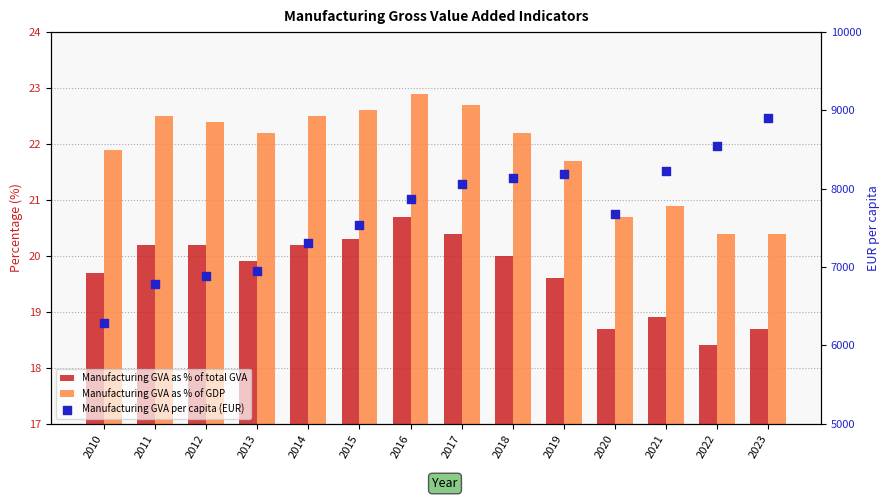

Which series has the largest Y range (max minus min)?

Manufacturing GVA per capita (EUR)